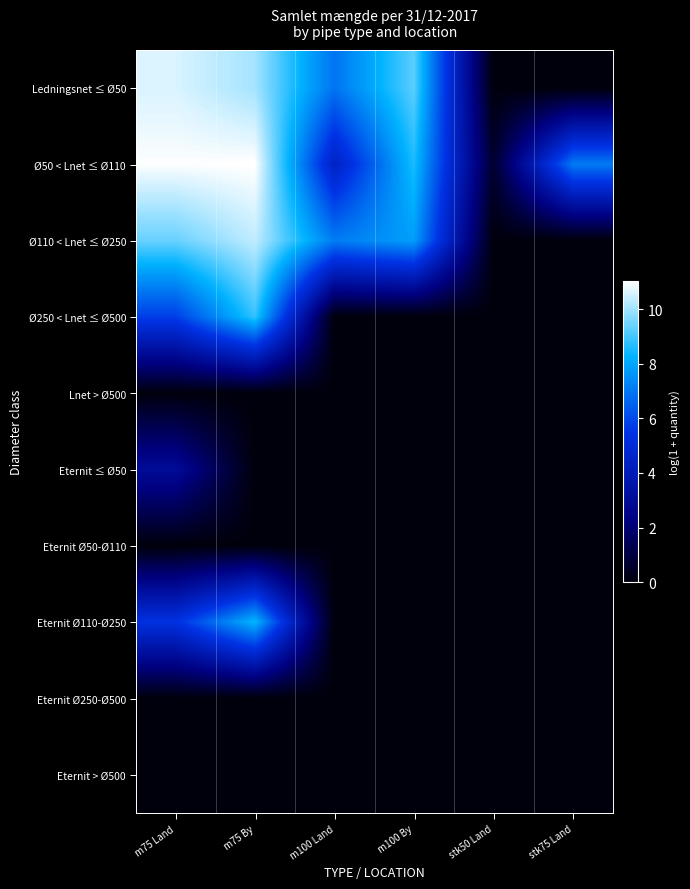

At which category is the sum across all series the highest?

m75 By